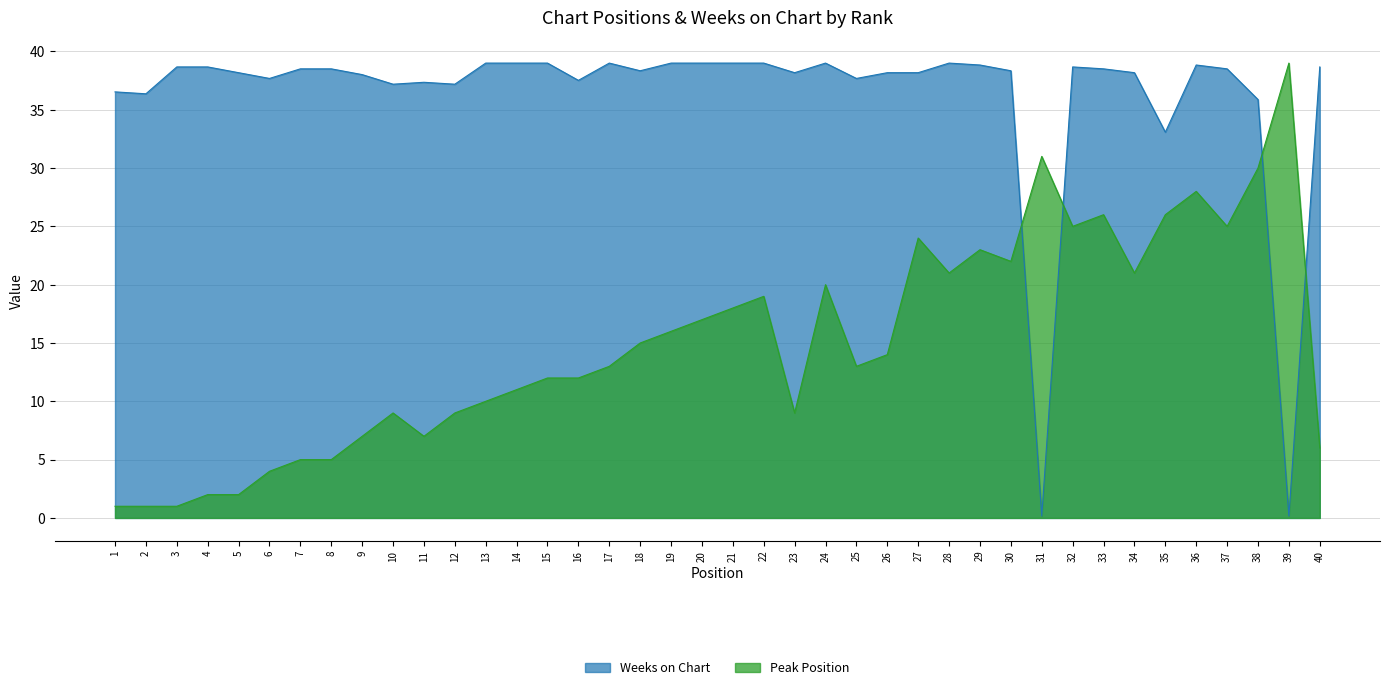

How many intersections are there between Weeks on Chart and Peak Position?

4